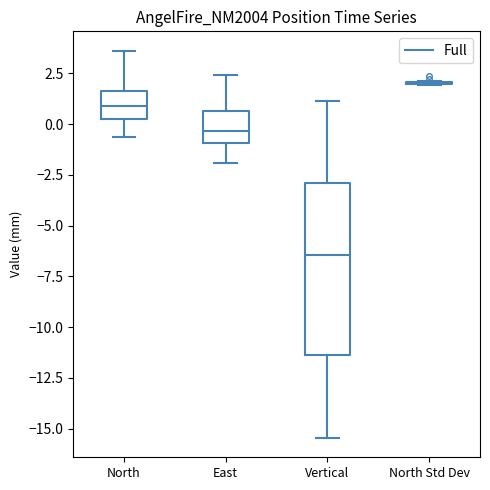

Reading left to right, read every box against the y-axis: the position of its median line, the range the box covers, and the ends of its whiskers. The values are not printed on the chart, so give them approximately, as read against the axis.

North: median 1.0, box 0.0 to 1.5, whiskers -0.5 to 3.5
East: median -0.5, box -1.0 to 0.5, whiskers -2.0 to 2.5
Vertical: median -6.5, box -11.5 to -3.0, whiskers -15.5 to 1.0
North Std Dev: box collapsed to a line at 2.0, whiskers 2.0 to 2.0